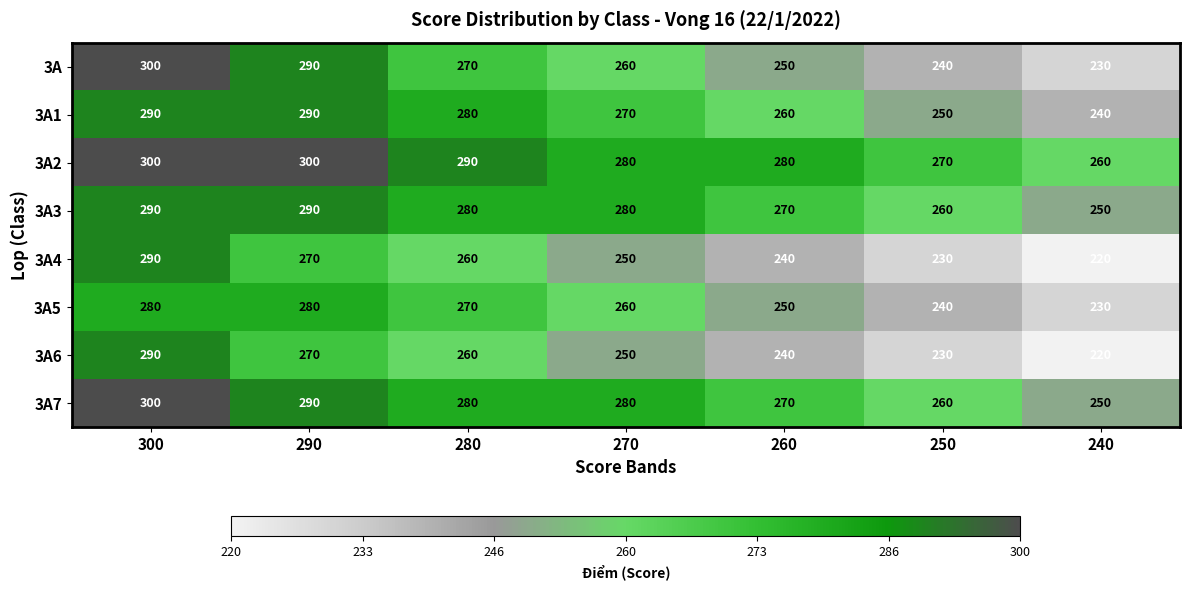

What is the difference between the 3A1 values at 280 and 290?

10